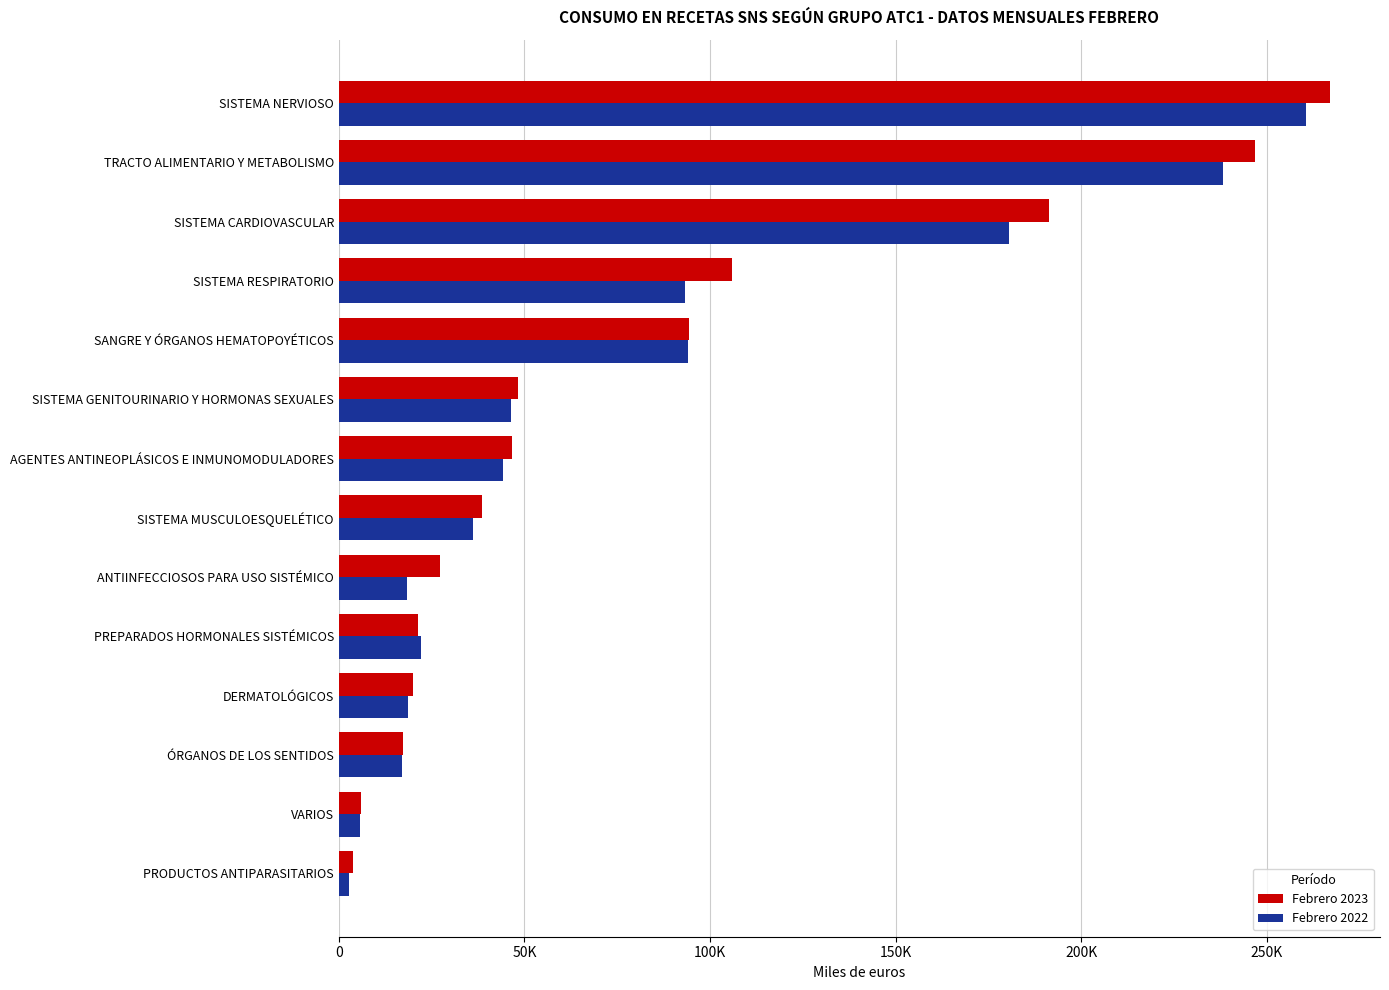

What are all the series names shown in the legend?

Febrero 2023, Febrero 2022